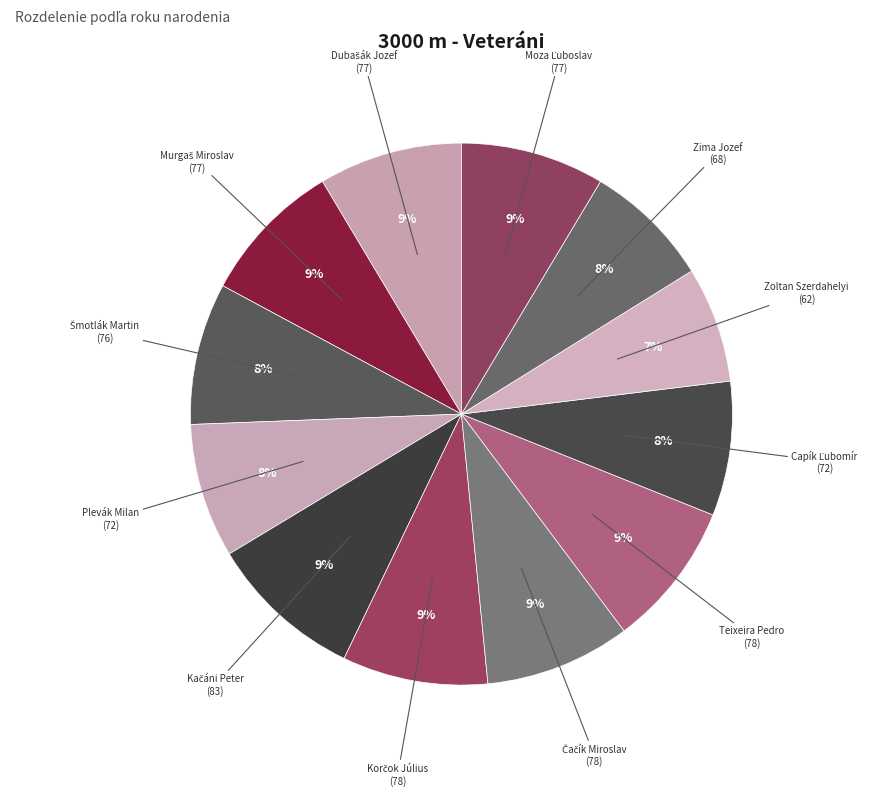

What is the smallest slice in the pie chart?

Zoltan Szerdahelyi